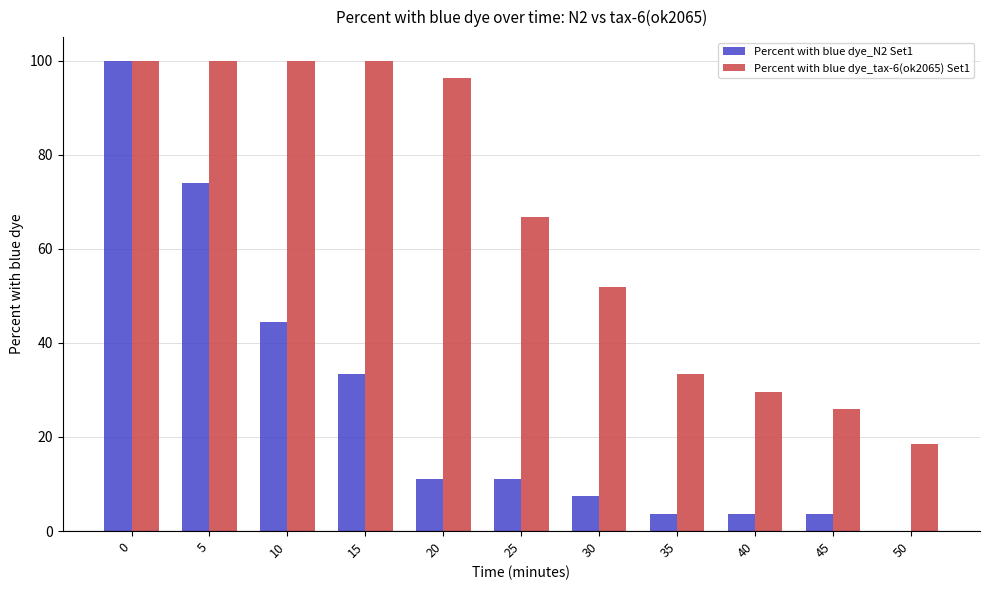

True or false: Percent with blue dye_tax-6(ok2065) Set1 has a value of 33.3 at 35.

True